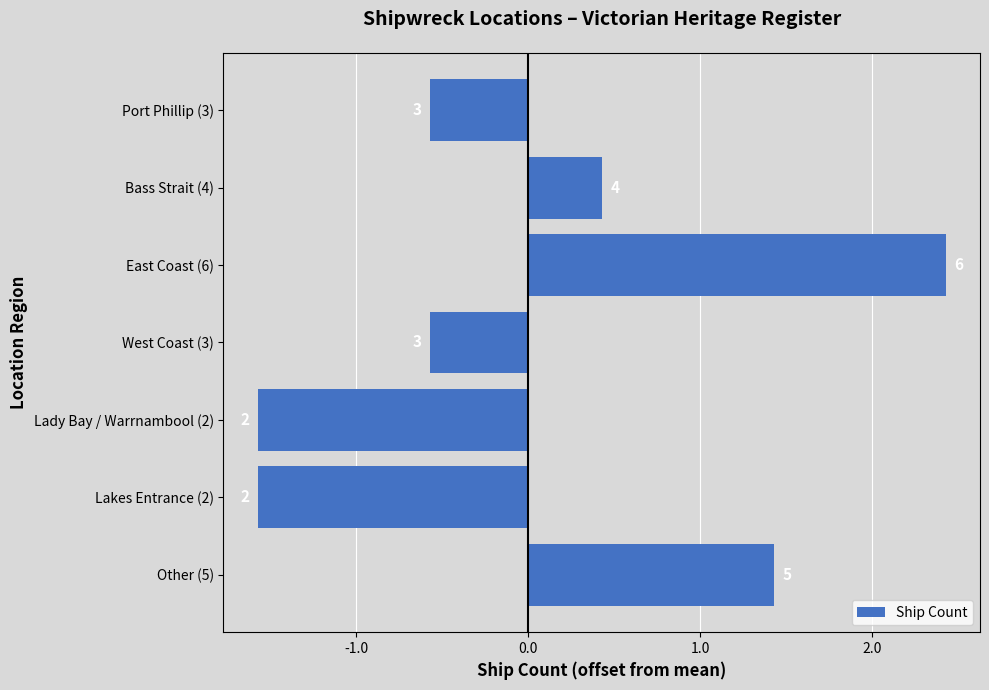

Does the chart contain any negative values?

Yes